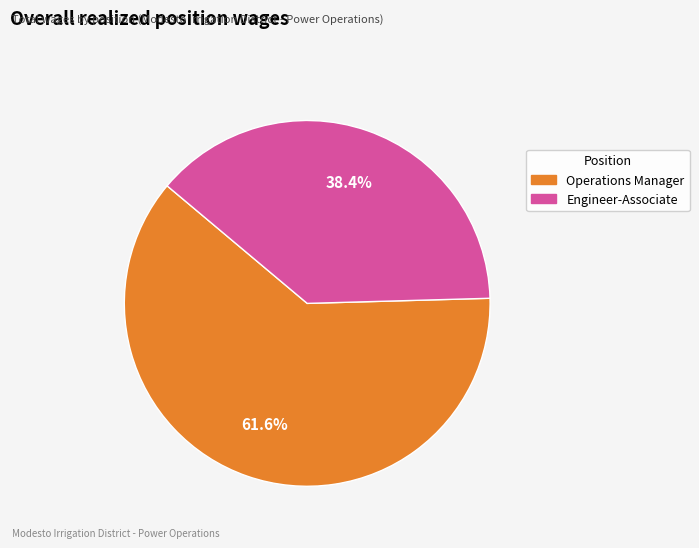

To the nearest percent, what is the average slice percentage?

50%